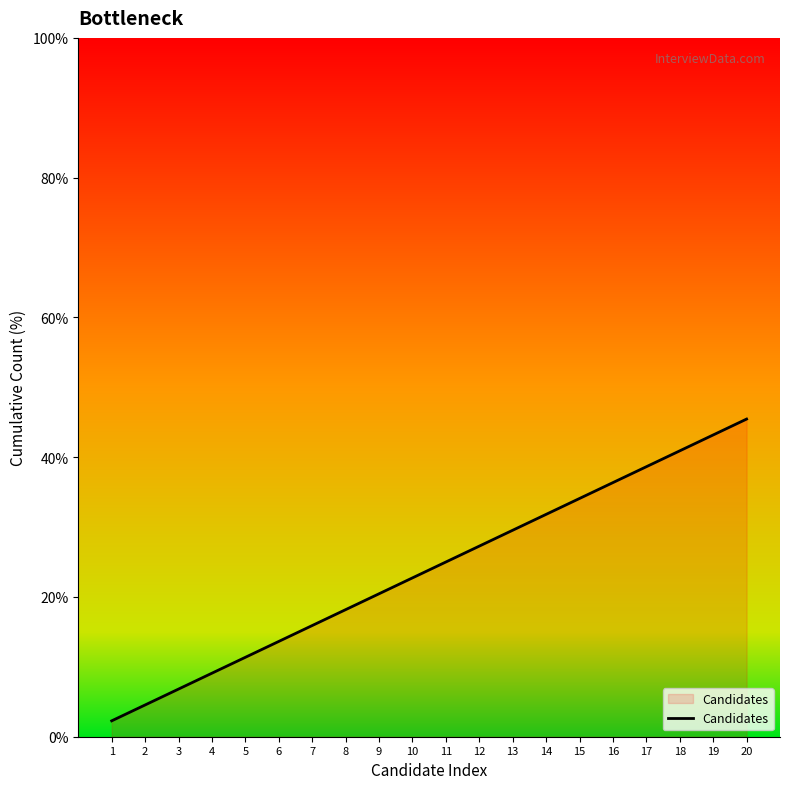

The value at 19 is 15.9. True or false?

False